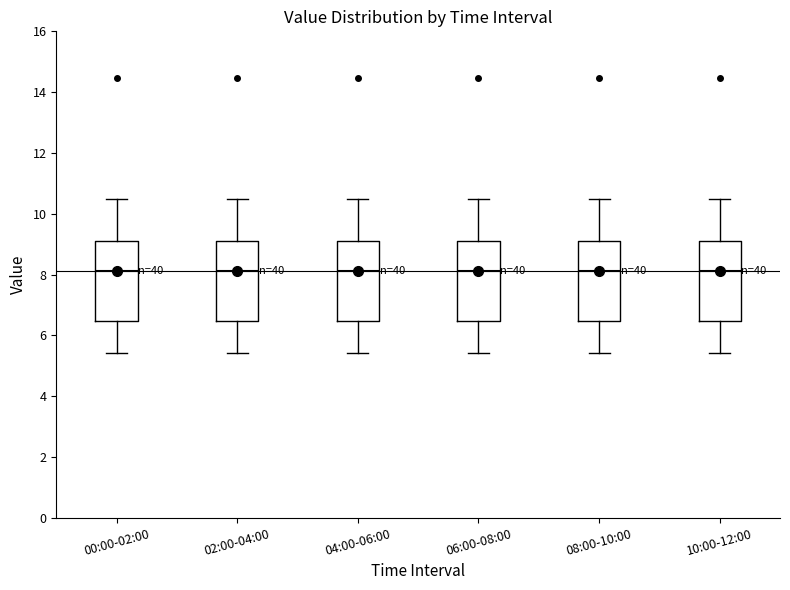

Reading left to right, transcribe this box plot: for each box, give where its median line is, the range the box spans, and where its two whiskers end, as read against the y-axis. The values are not printed on the chart, so give them approximately, as read against the axis.

00:00-02:00: median 8.2, box 6.4 to 9.0, whiskers 5.4 to 10.6
02:00-04:00: median 8.2, box 6.4 to 9.0, whiskers 5.4 to 10.6
04:00-06:00: median 8.2, box 6.4 to 9.0, whiskers 5.4 to 10.6
06:00-08:00: median 8.2, box 6.4 to 9.0, whiskers 5.4 to 10.6
08:00-10:00: median 8.2, box 6.4 to 9.0, whiskers 5.4 to 10.6
10:00-12:00: median 8.2, box 6.4 to 9.0, whiskers 5.4 to 10.6